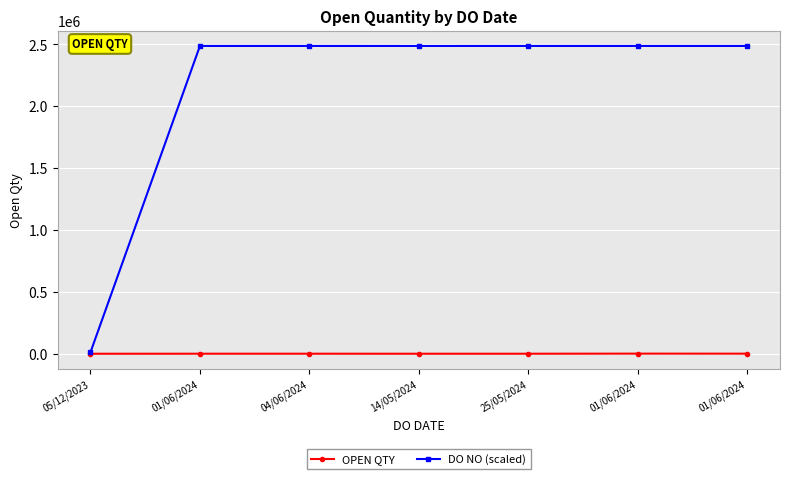

Reading right to left, transcribe all the data shown in this chart.

OPEN QTY: 01/06/2024=765.0	01/06/2024=1019.0	25/05/2024=243.0	14/05/2024=184.0	04/06/2024=331.0	01/06/2024=319.0	05/12/2023=10.0
DO NO (scaled): 01/06/2024=2486081.4	01/06/2024=2486081.5	25/05/2024=2486010.9	14/05/2024=2485907.4	04/06/2024=2486095.6	01/06/2024=2486081.4	05/12/2023=12345.0